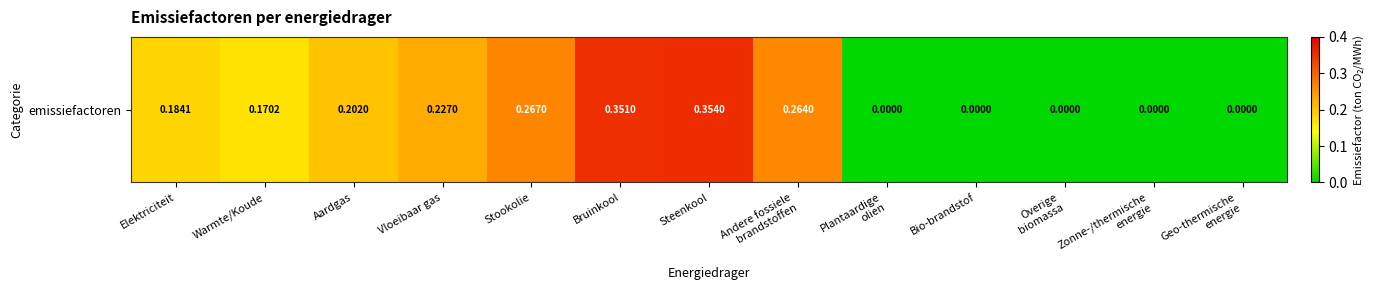

Reading right to left, what are all the values shown in this chart?

0.0	0.0	0.0	0.0	0.0	0.3	0.4	0.4	0.3	0.2	0.2	0.2	0.2